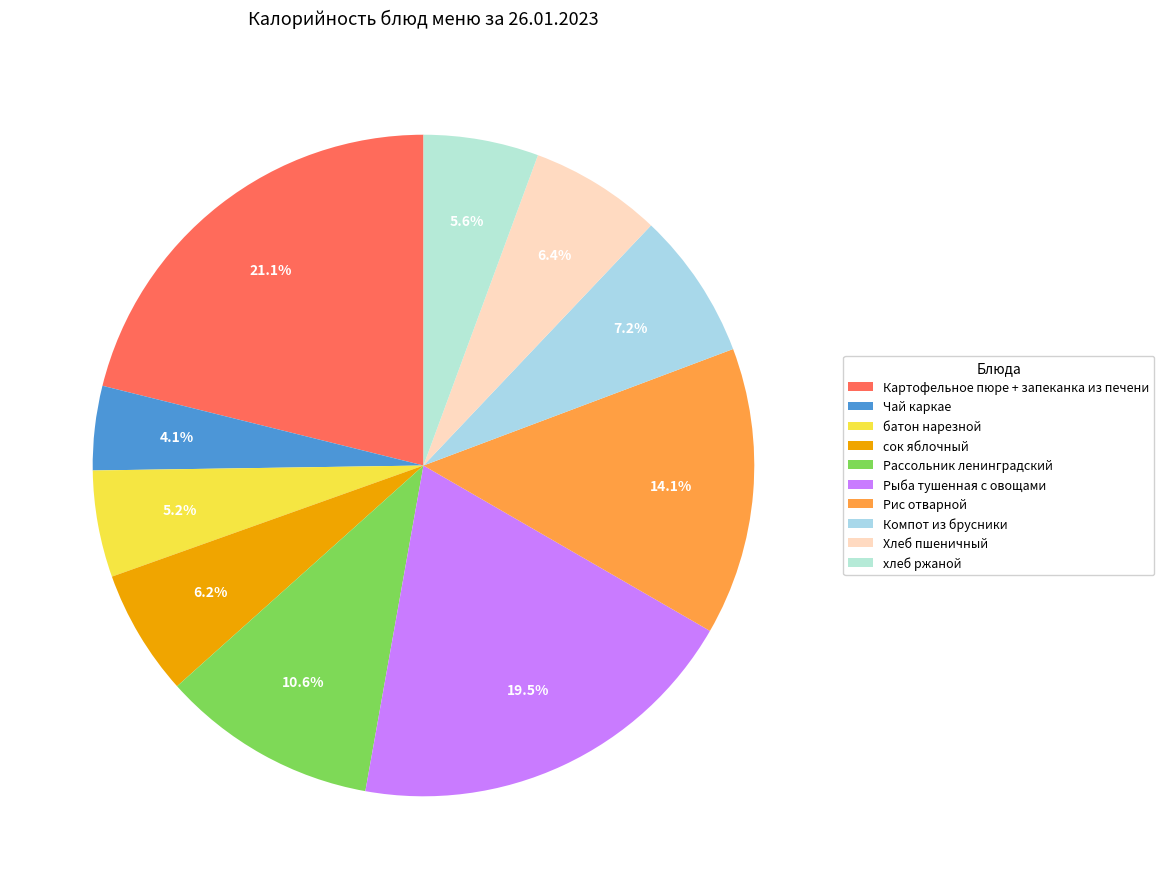

Is it true that хлеб ржаной is 1% of the pie?

False